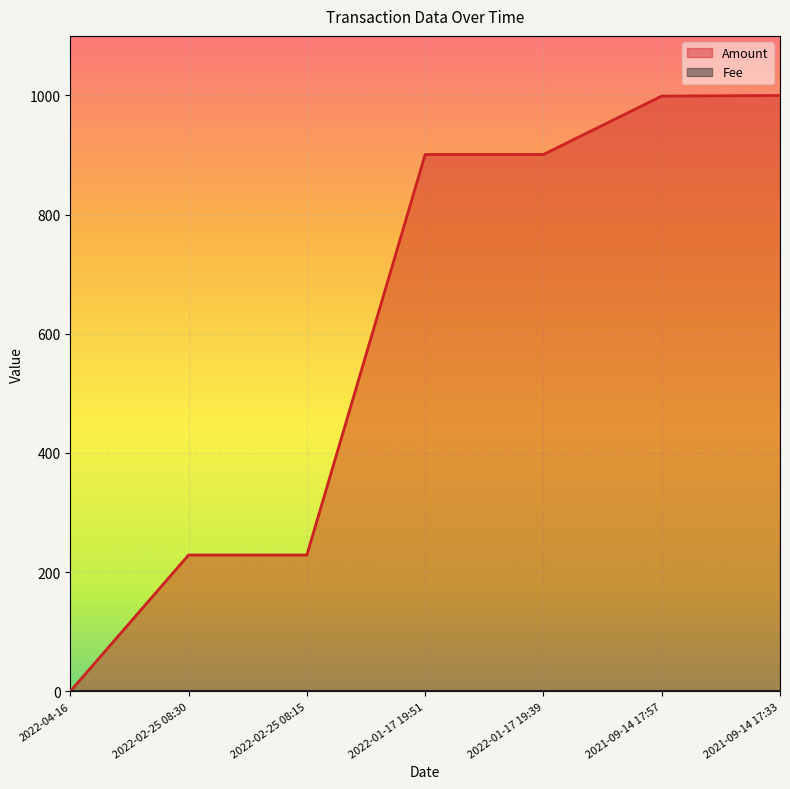

The value of Fee at 2022-02-25 08:30 is 0.0. True or false?

True